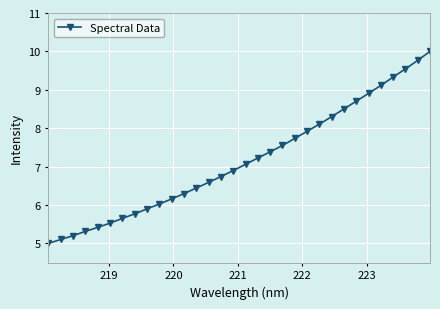

Reading right to left, transcribe all the data shown in this chart.

10.0	9.8	9.5	9.3	9.1	8.9	8.7	8.5	8.3	8.1	7.9	7.7	7.5	7.4	7.2	7.1	6.9	6.7	6.6	6.4	6.3	6.2	6.0	5.9	5.8	5.6	5.5	5.4	5.3	5.2	5.1	5.0